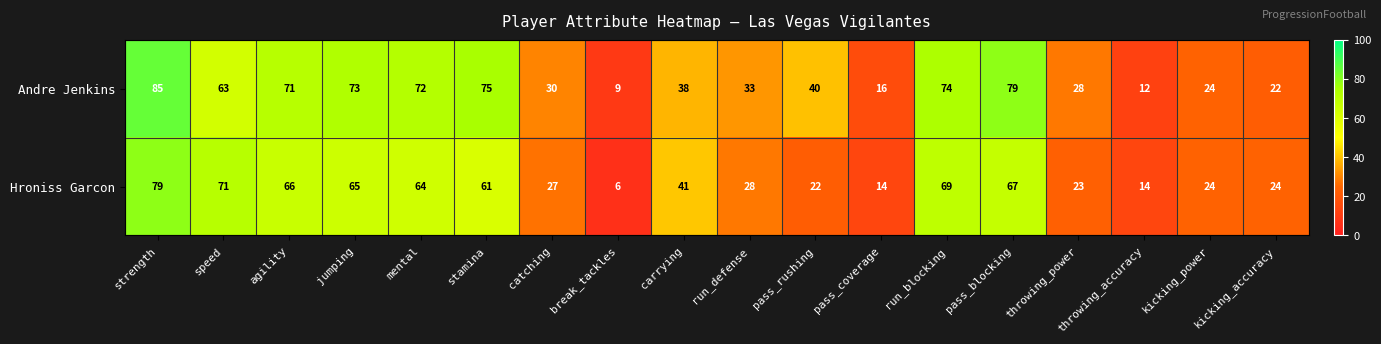

What is the difference between the highest and lowest values at carrying?

3